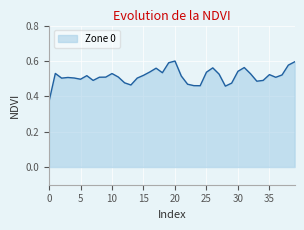

List the labels in order of value, smallest first.

0, 28, 24, 23, 13, 22, 29, 12, 33, 7, 34, 5, 2, 14, 4, 3, 36, 8, 9, 11, 21, 6, 15, 37, 35, 27, 32, 10, 1, 18, 25, 16, 30, 17, 26, 31, 38, 19, 39, 20